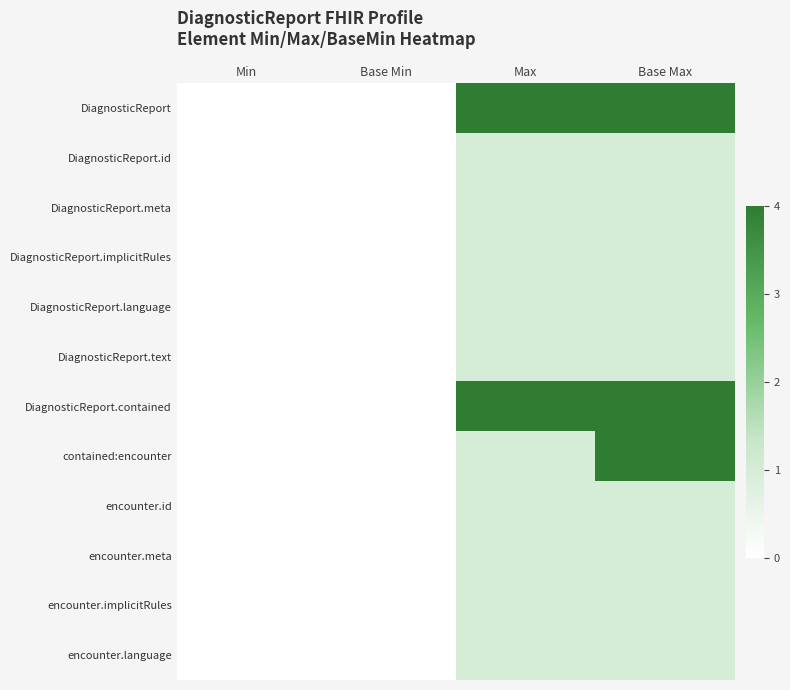

Between Max and Base Min, which is larger?

Max